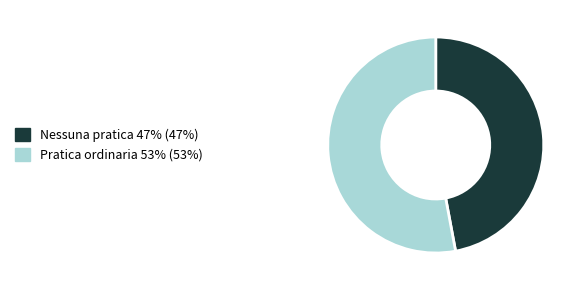

Is the sum of Pratica ordinaria and Nessuna pratica greater than half?

Yes